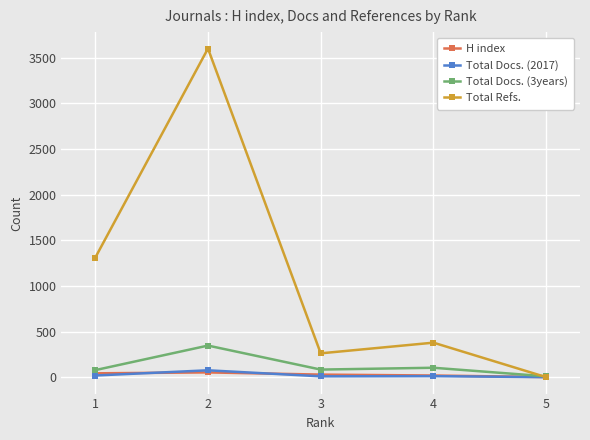

What is the maximum value shown in the chart?

3601